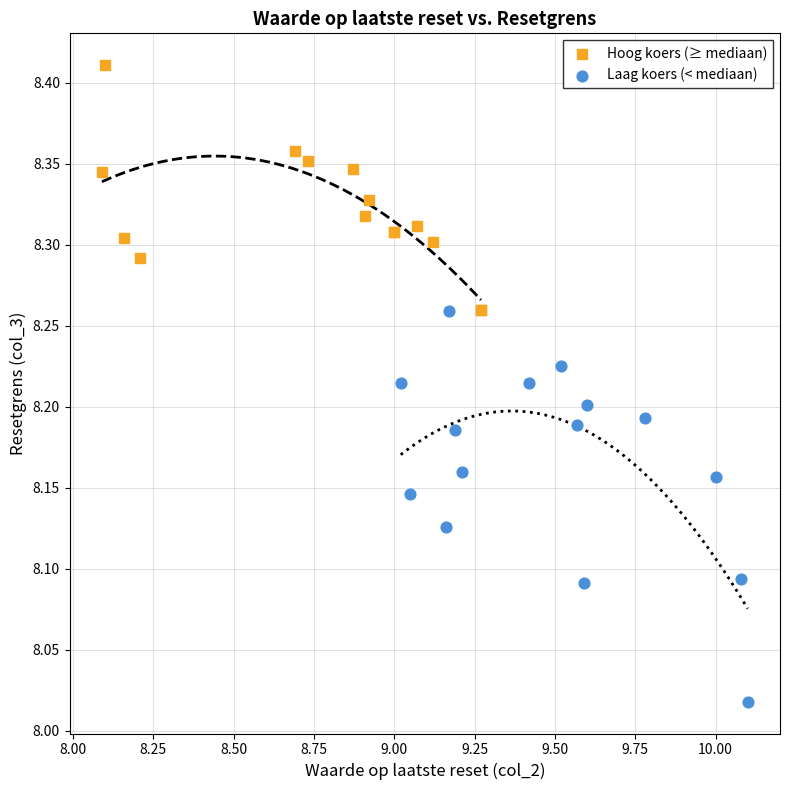

Which series contains the highest Y value?

Hoog koers (≥ mediaan)